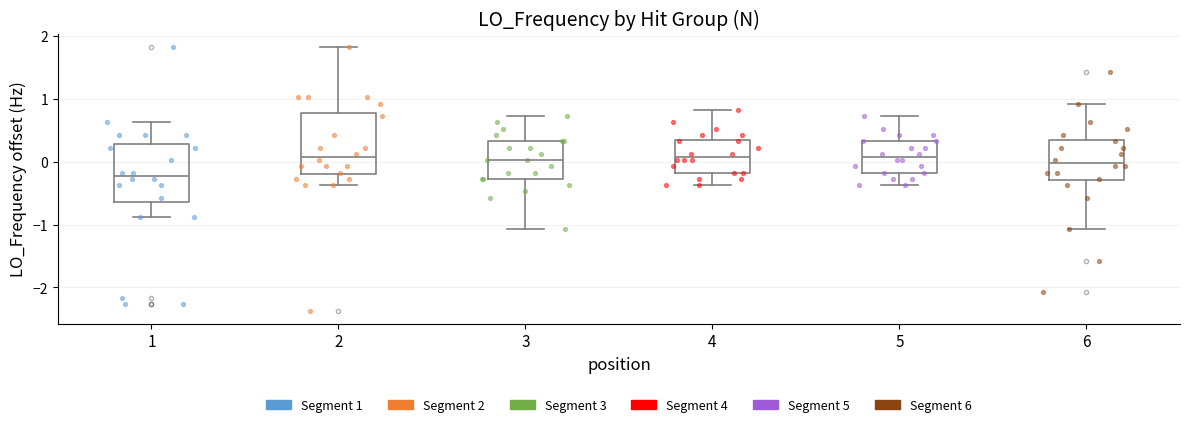

Where does the median line of the box at x = 4 sit on the y-axis? The values are not printed on the chart, so give them approximately, as read against the axis.

0.1